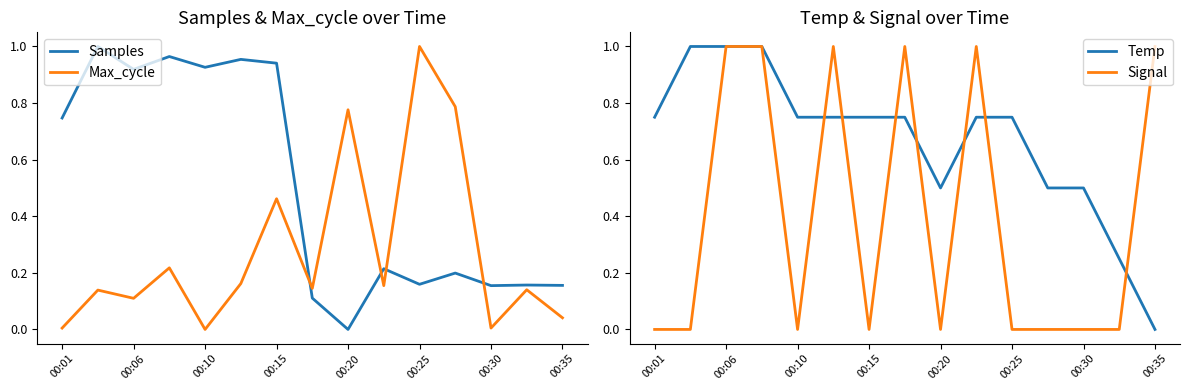

What is the greatest value displayed?

1.0